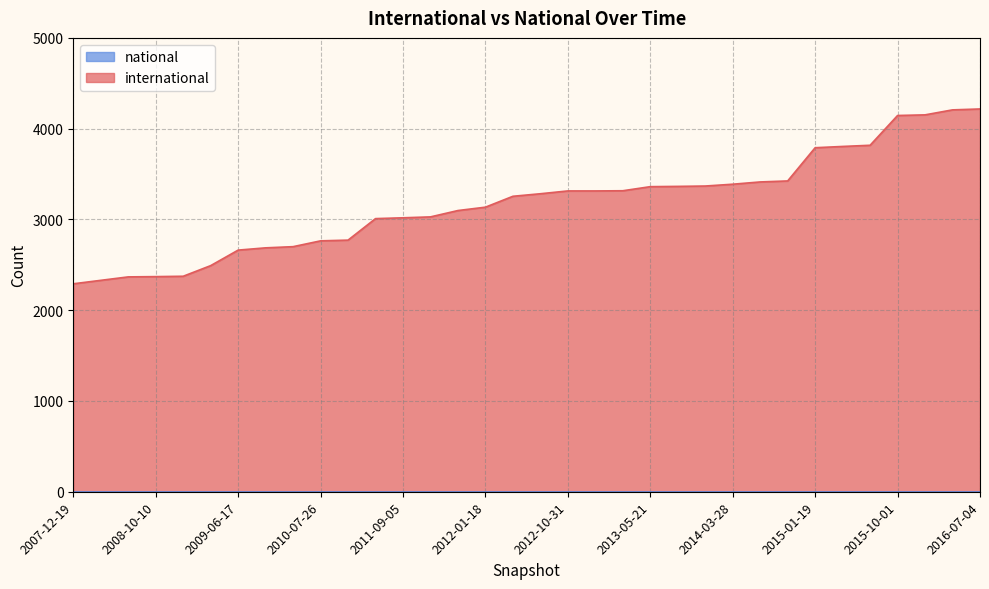

The chart shows a value of 5006 at 2013-09-10. True or false?

False